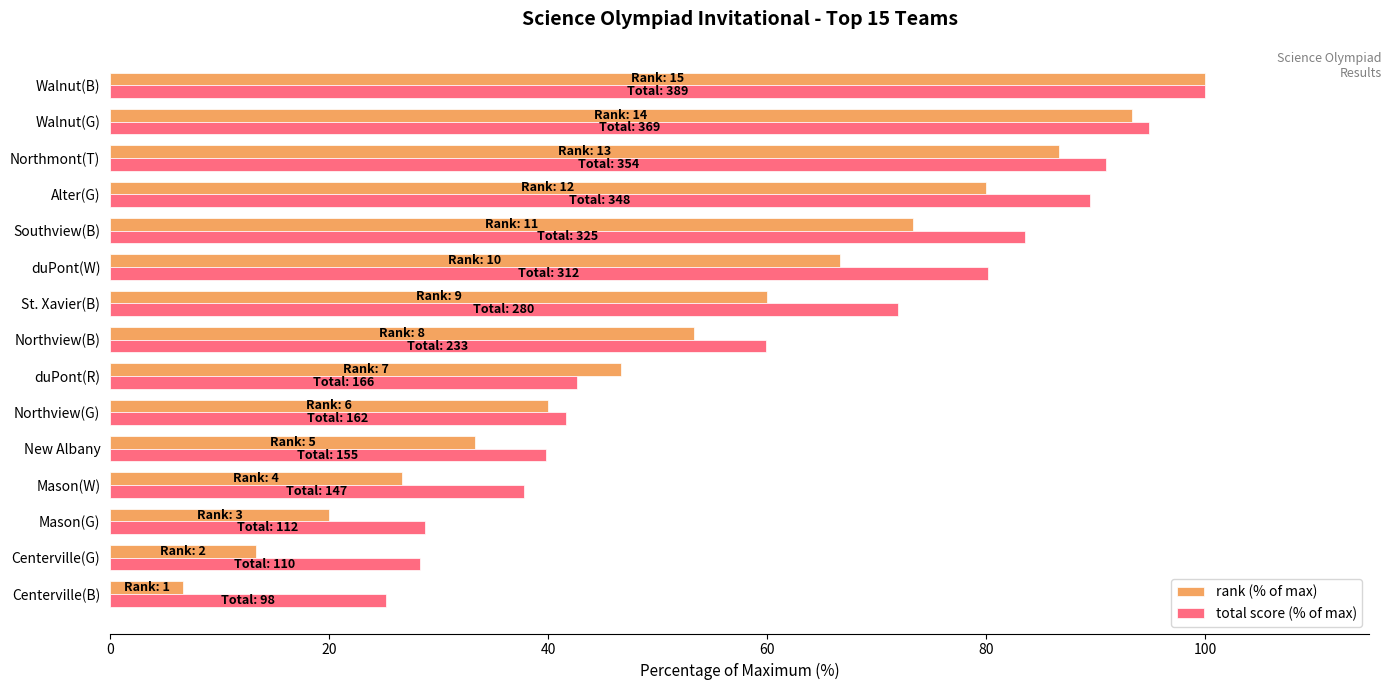

List the series in order of their overall mean, highest first.

total score (% of max), rank (% of max)